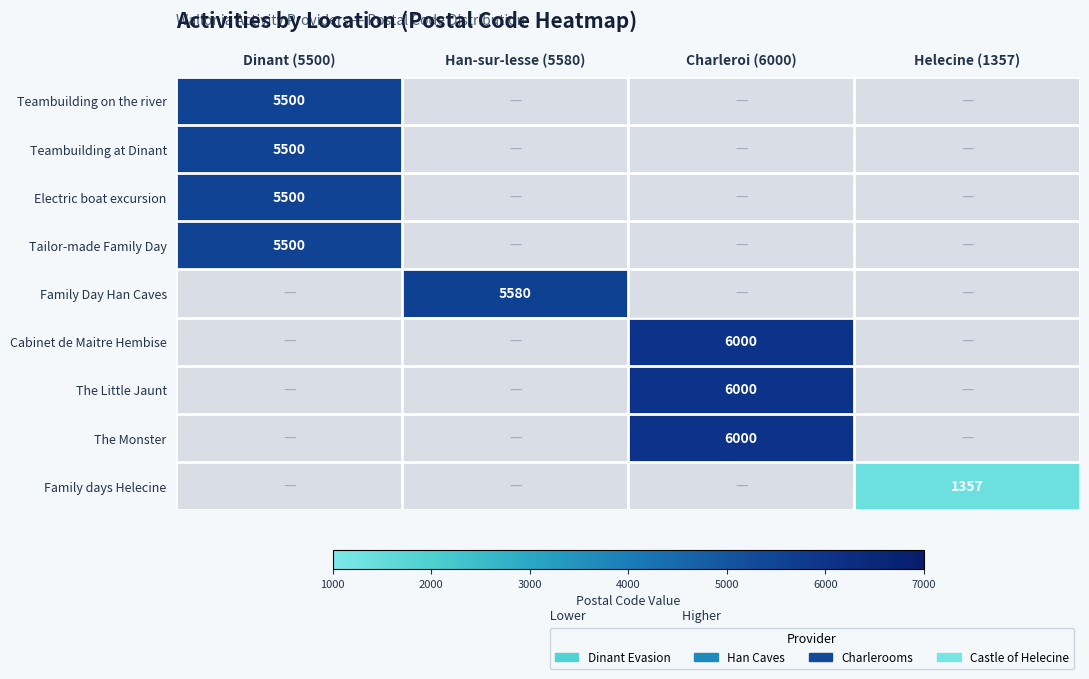

True or false: Family Day Han Caves has a value of 7644.3 at Han-sur-lesse (5580).

False